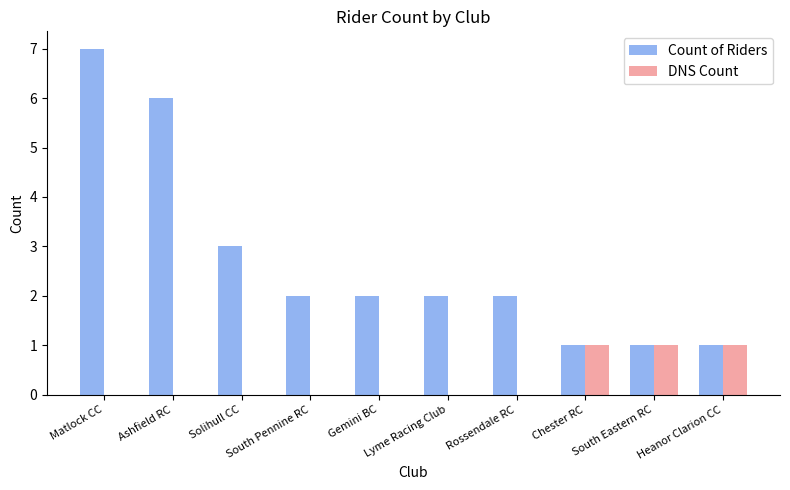

The value of DNS Count at Lyme Racing Club is 0. True or false?

True